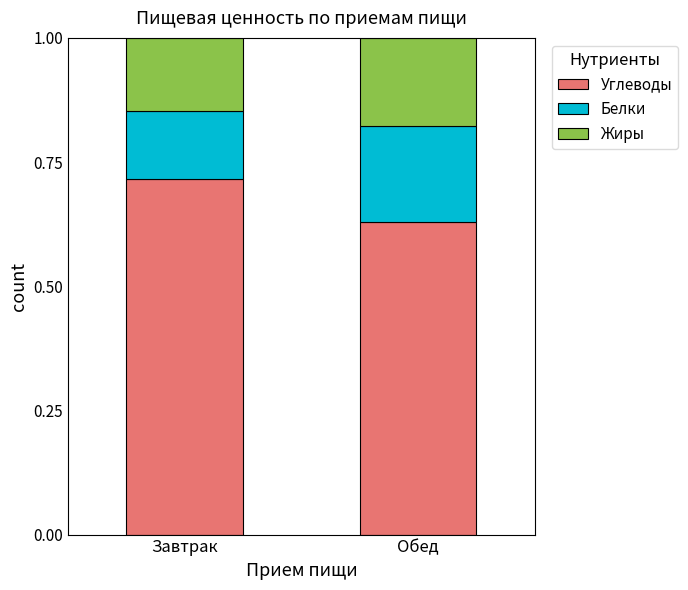

The value of Углеводы at Завтрак is 1.2. True or false?

False